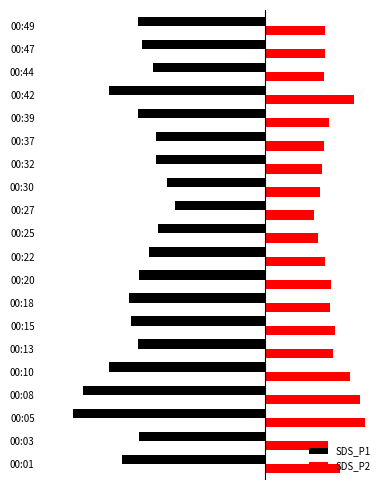

What are all the series names shown in the legend?

SDS_P1, SDS_P2